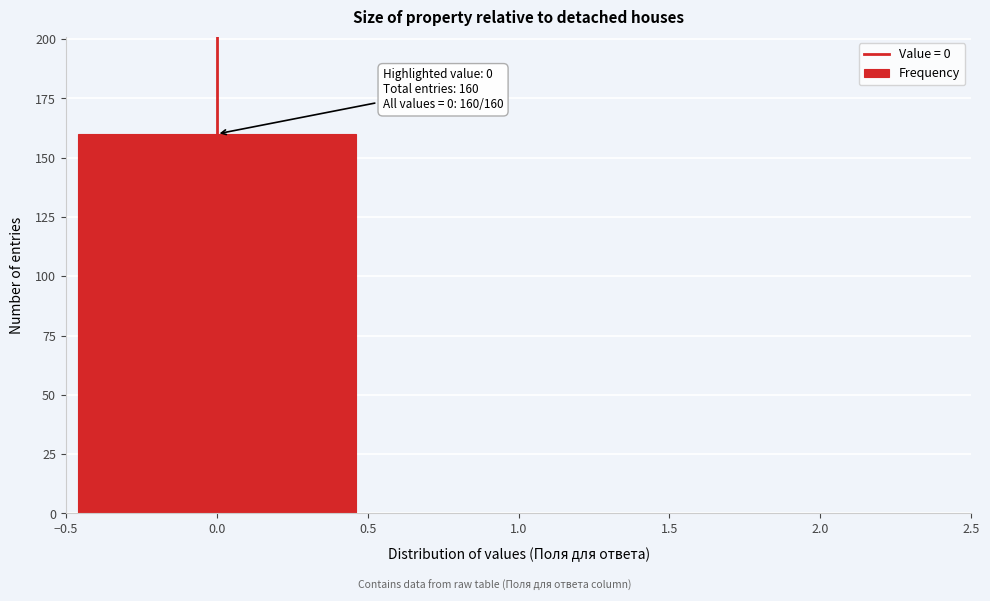

Over which range of the x-axis is the bar tallest?

-0.5 to 0.5